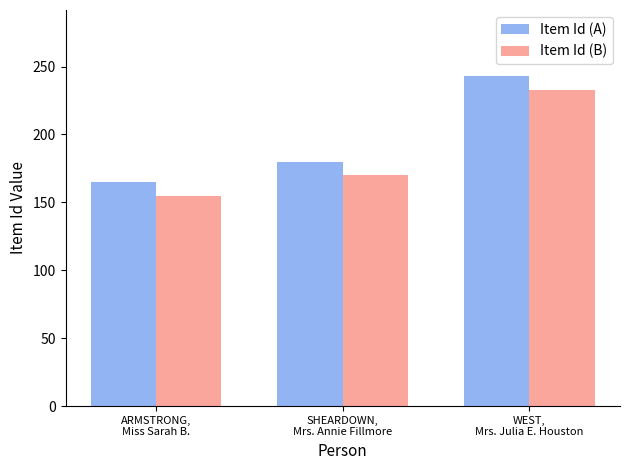

What is the smallest value displayed?

155